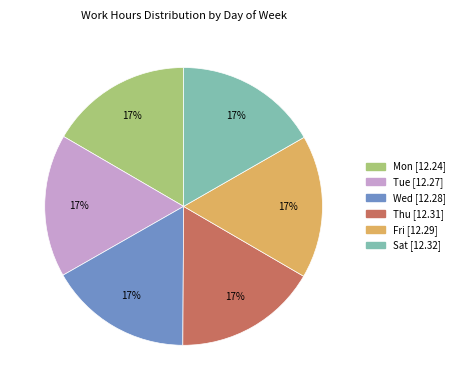

Is Fri the majority of the pie?

No